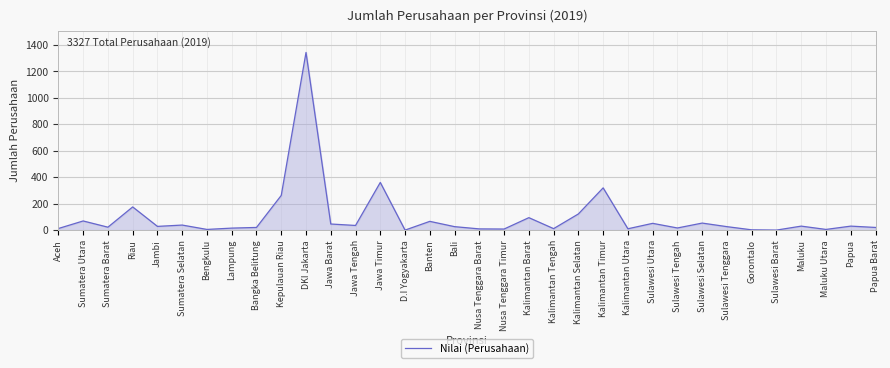

What is the sum of all values?

3327